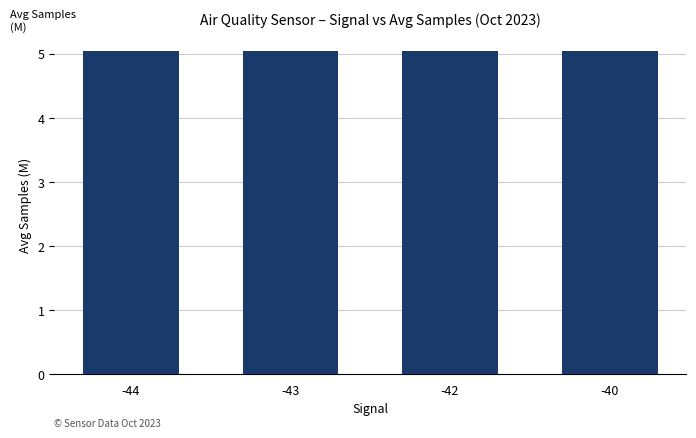

Approximately how many times larger is the value at -43 compared to -42?

1.0